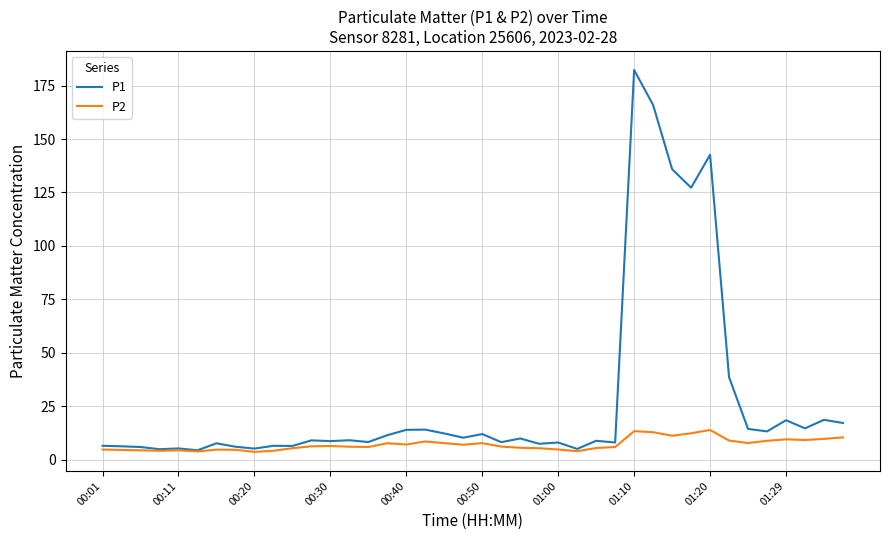

Does the chart display data point markers on the line(s)?

No